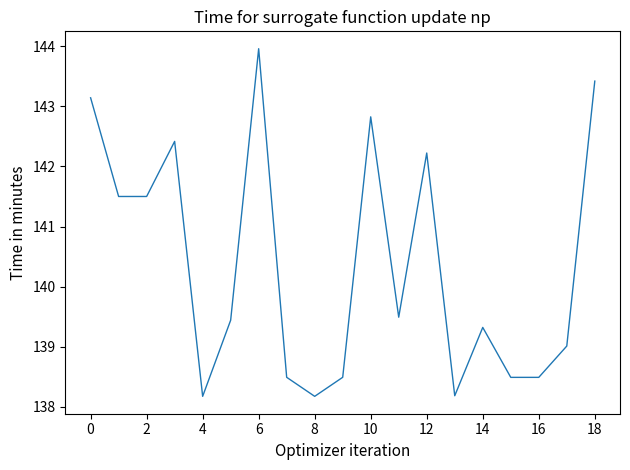

What is the difference between the maximum and minimum values?

5.8